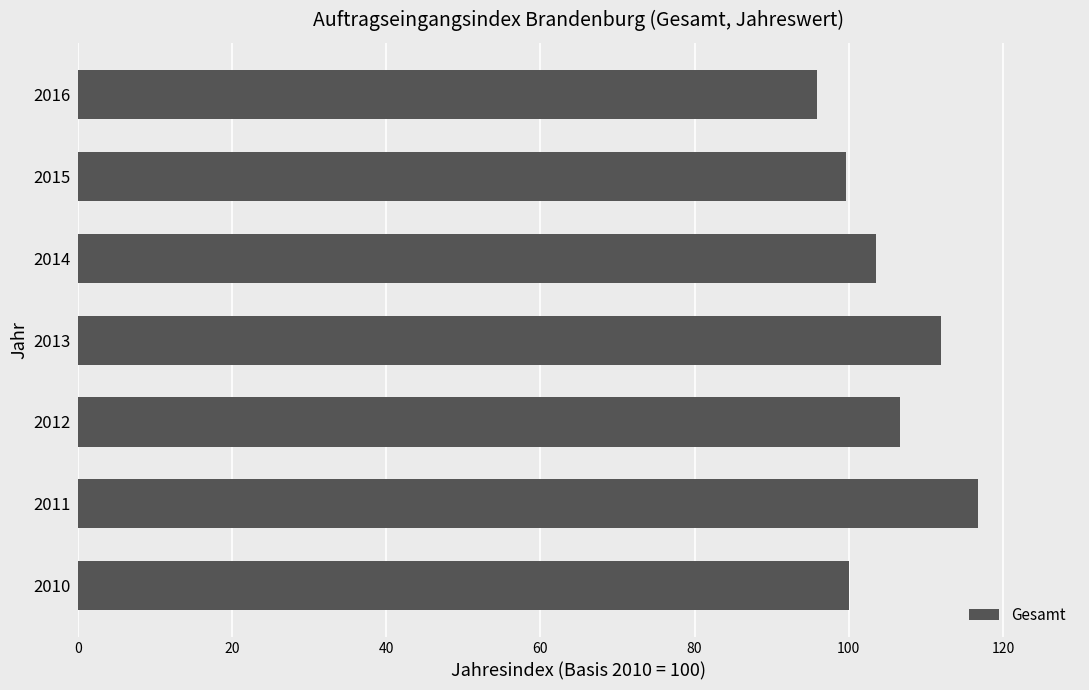

True or false: the data shows 99.7 at 2015.

True